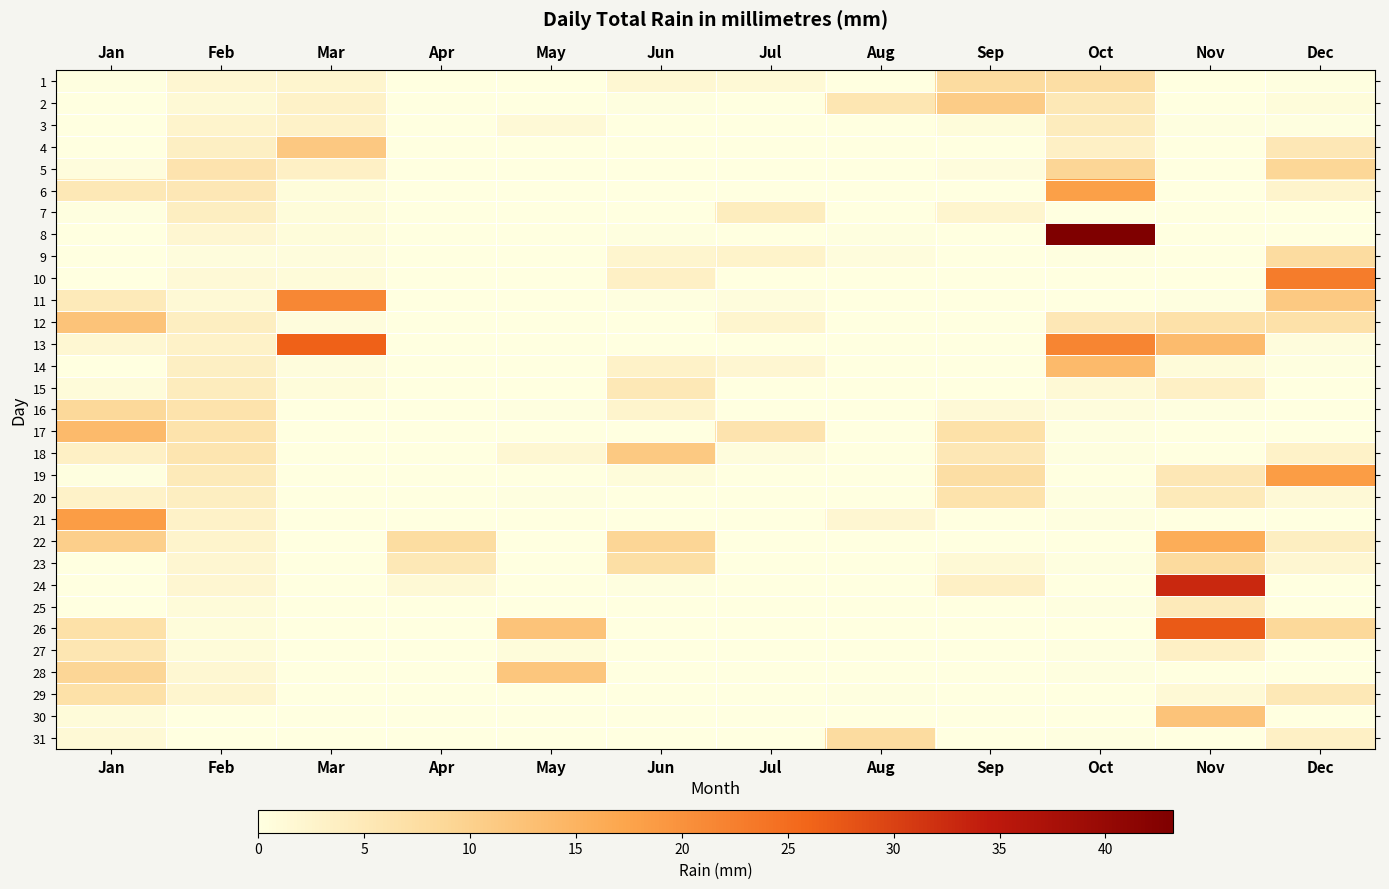

Rank the series by their maximum value, from lowest to highest.

7, 3, 25, 15, 27, 20, 29, 1, 9, 31, 23, 16, 5, 2, 18, 4, 28, 12, 30, 14, 17, 22, 6, 19, 21, 11, 10, 13, 26, 24, 8